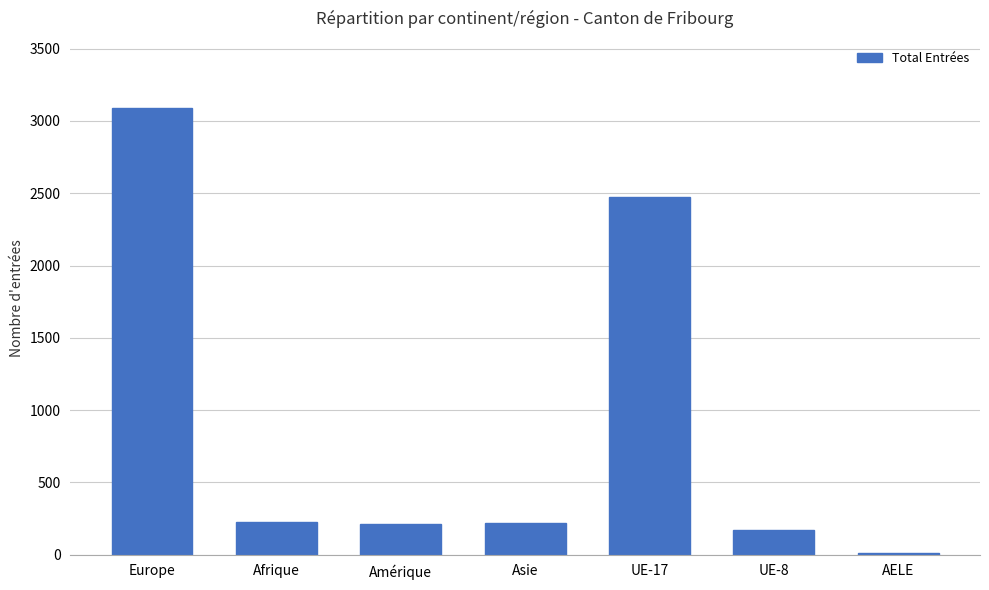

What is the ratio of the value at Europe to the value at UE-17?

1.3